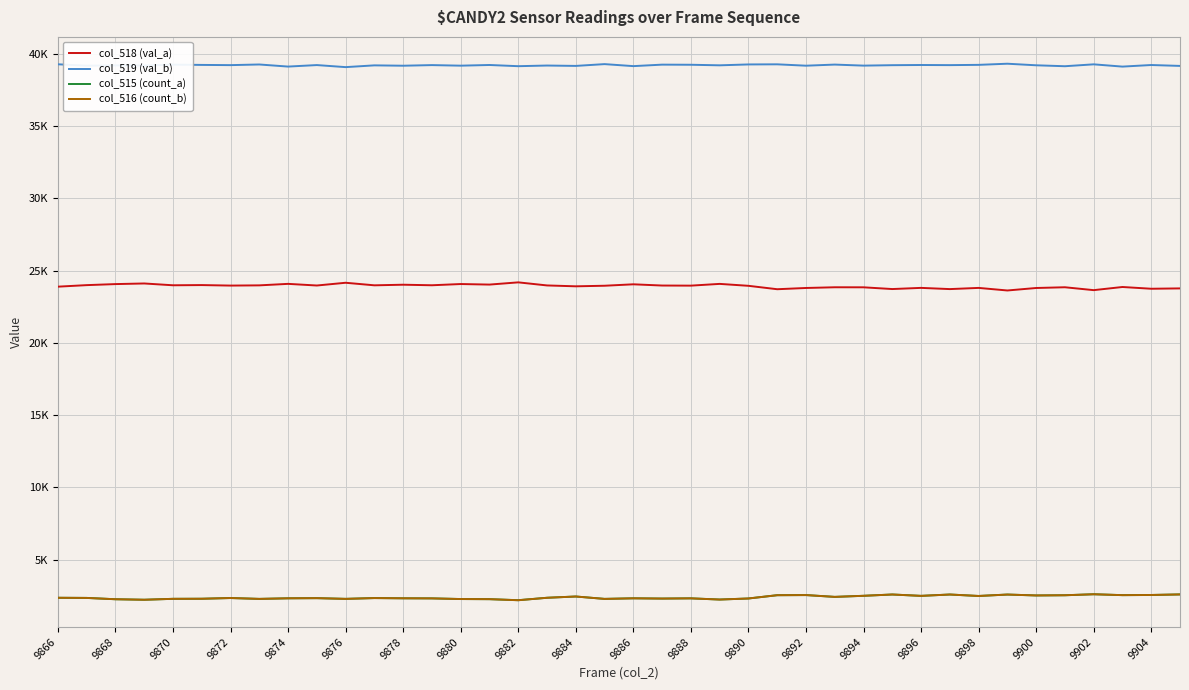

What are all the series names shown in the legend?

col_518 (val_a), col_519 (val_b), col_515 (count_a), col_516 (count_b)